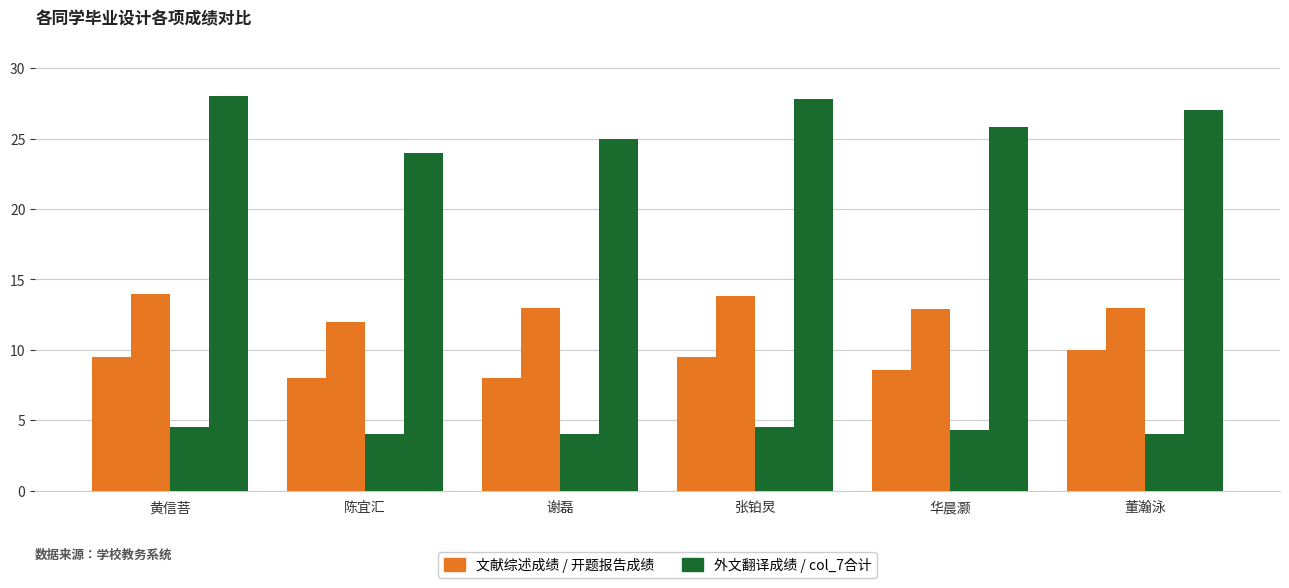

What is the maximum value shown in the chart?

28.0